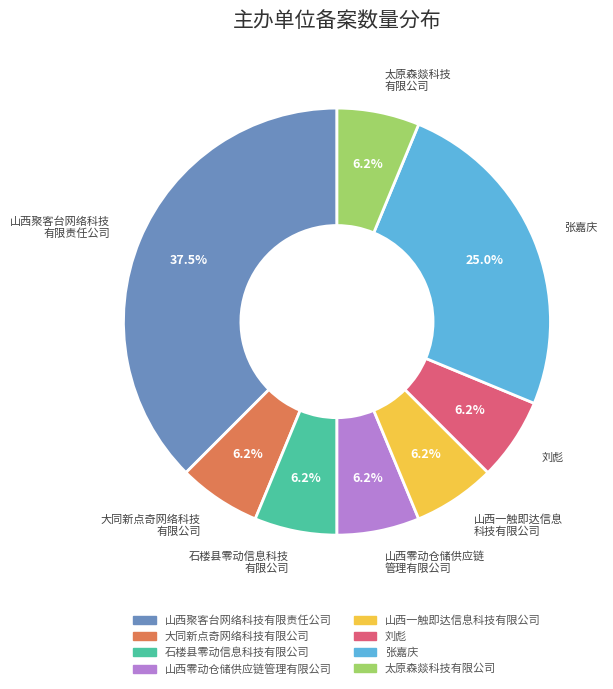

Between 山西聚客台网络科技有限责任公司 and 山西零动仓储供应链管理有限公司, which is larger?

山西聚客台网络科技有限责任公司